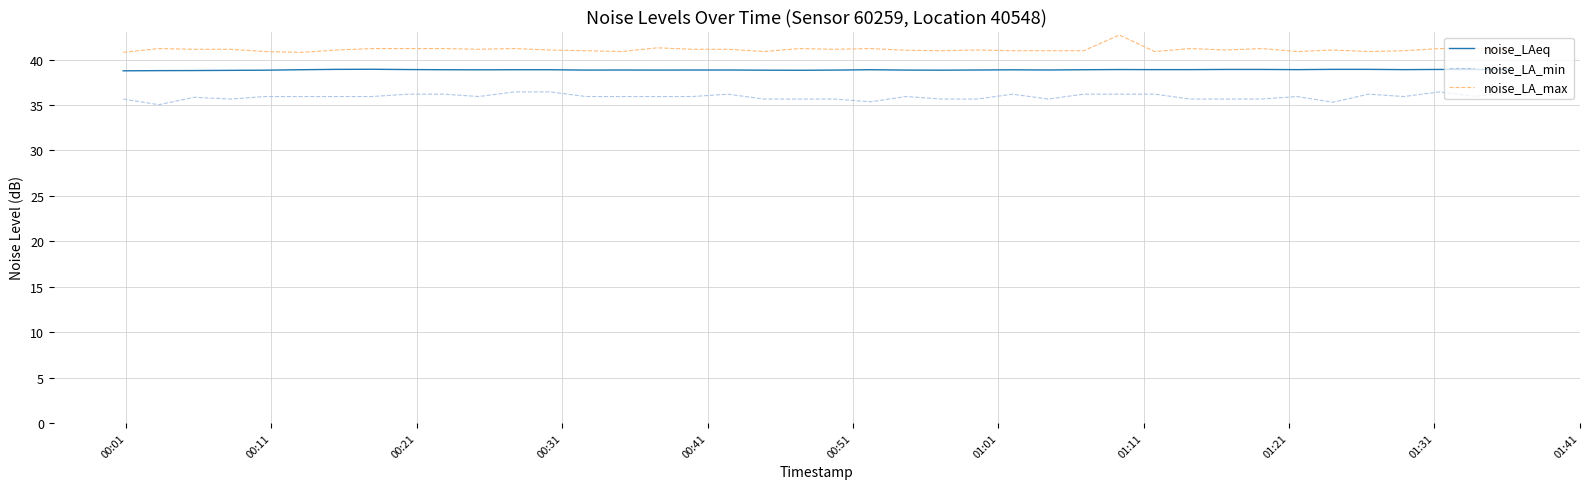

What are all the series names shown in the legend?

noise_LAeq, noise_LA_min, noise_LA_max